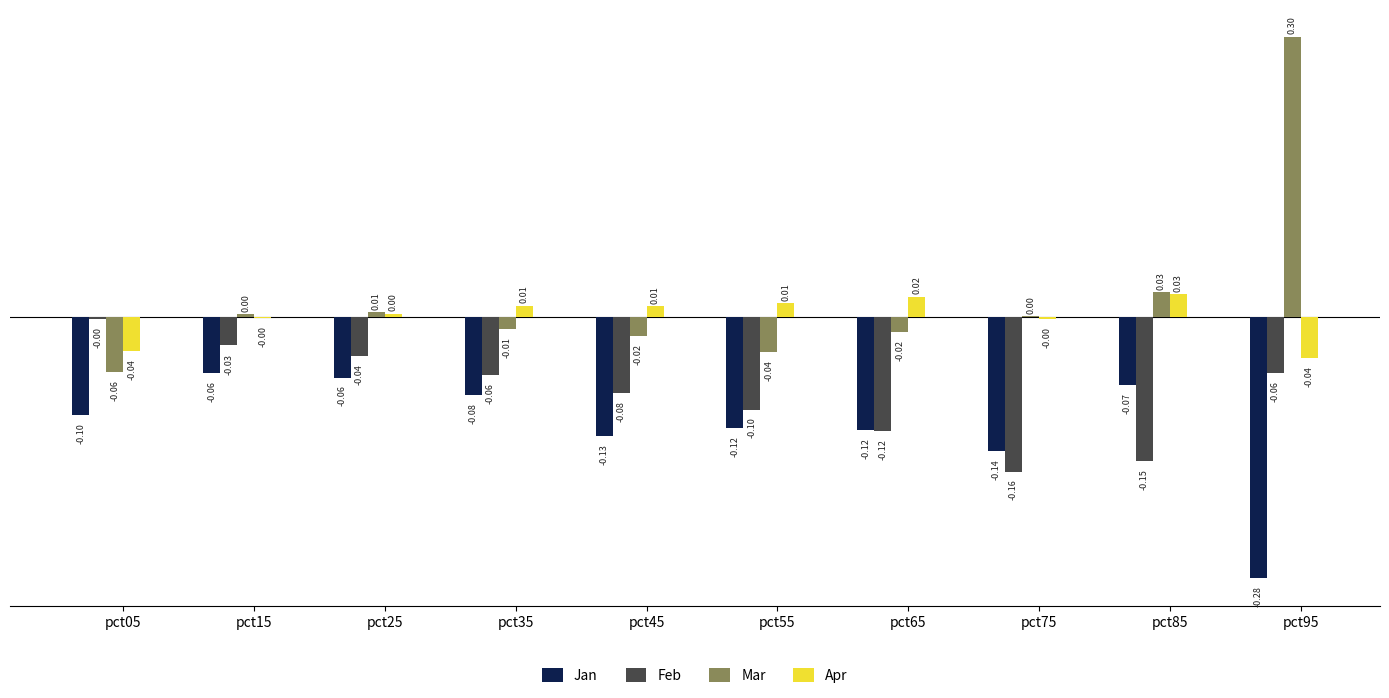

What are all the series names shown in the legend?

Jan, Feb, Mar, Apr